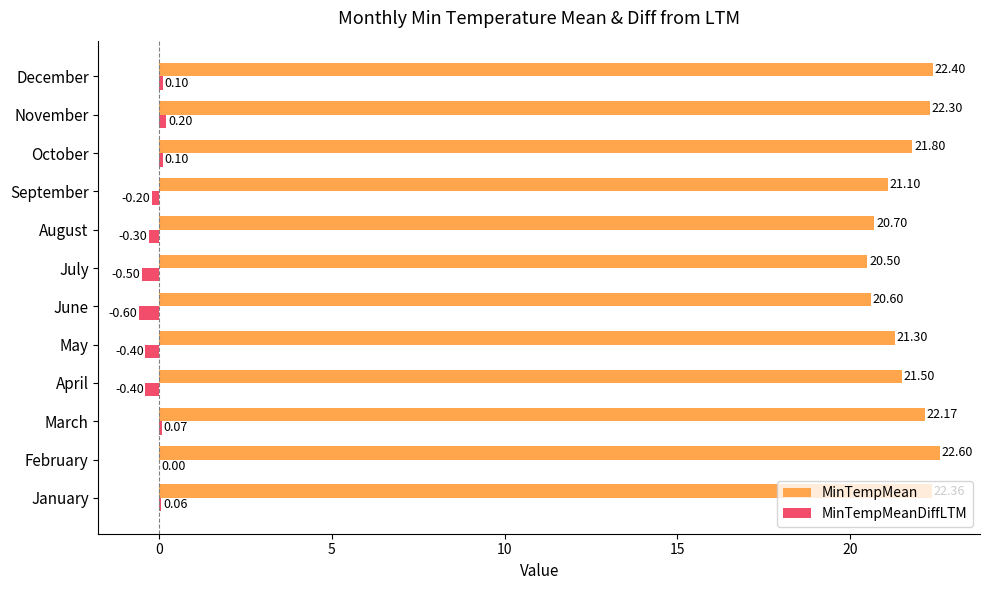

How many categories are shown in the chart?

12